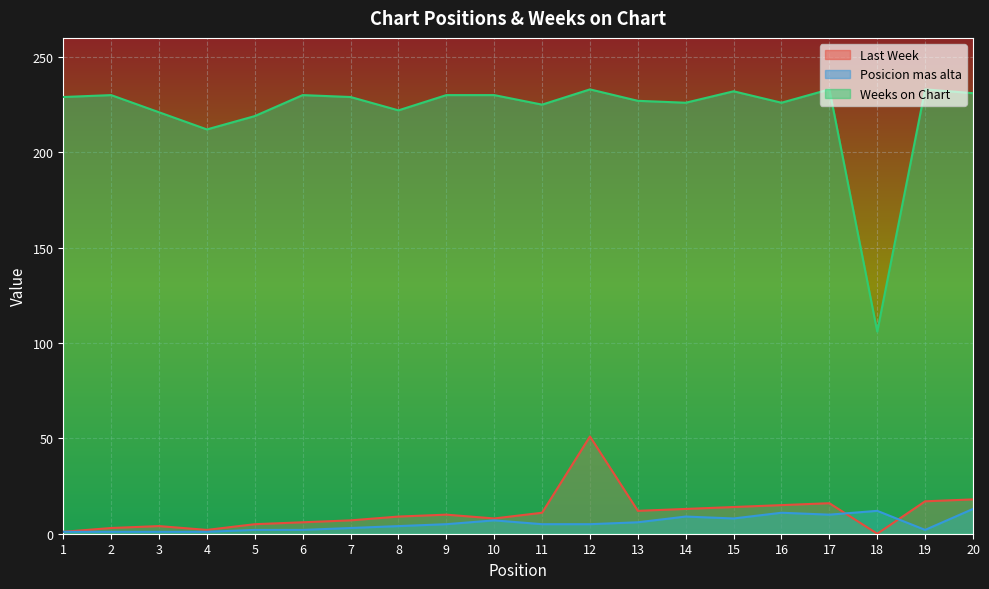

What is the difference between the maximum and second lowest values in the Posicion mas alta series?

12